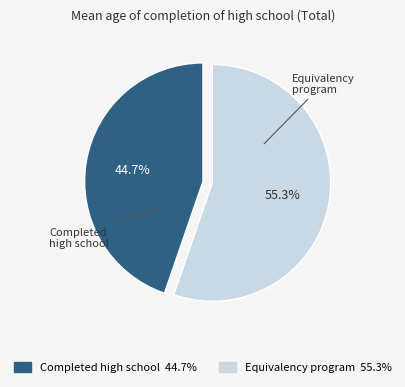

Does any single category account for the majority?

Yes